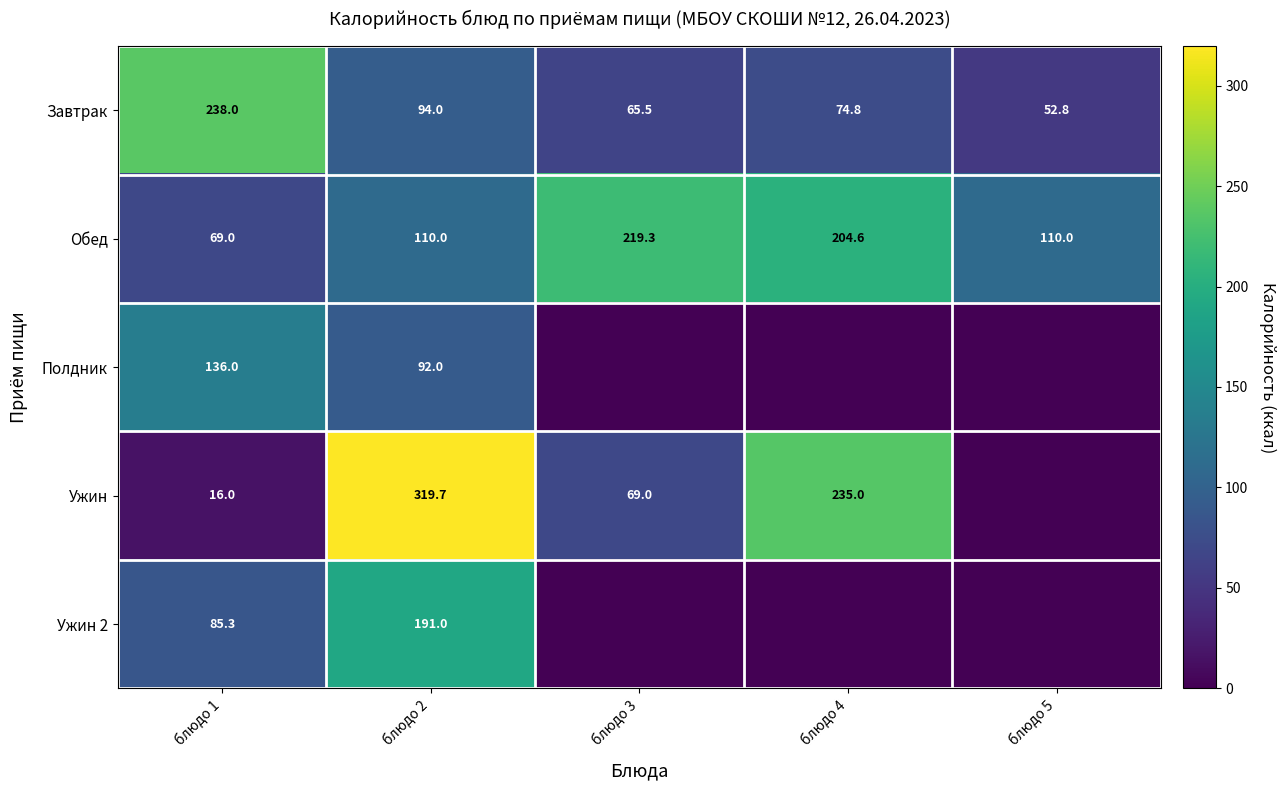

Rank the series at блюдо 1 from lowest to highest value.

Ужин, Обед, Ужин 2, Полдник, Завтрак